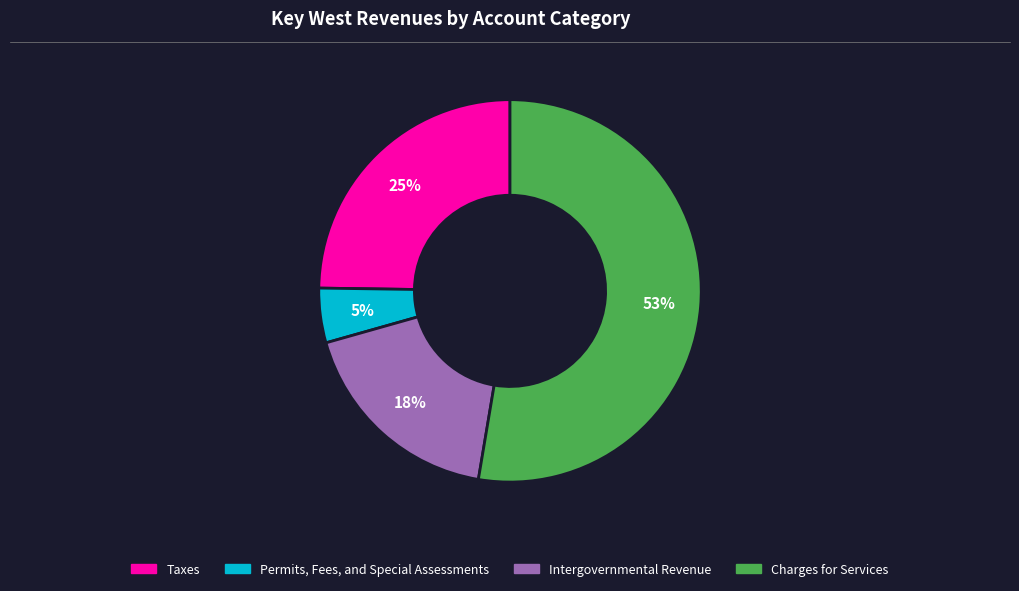

Is Charges for Services the majority of the pie?

Yes